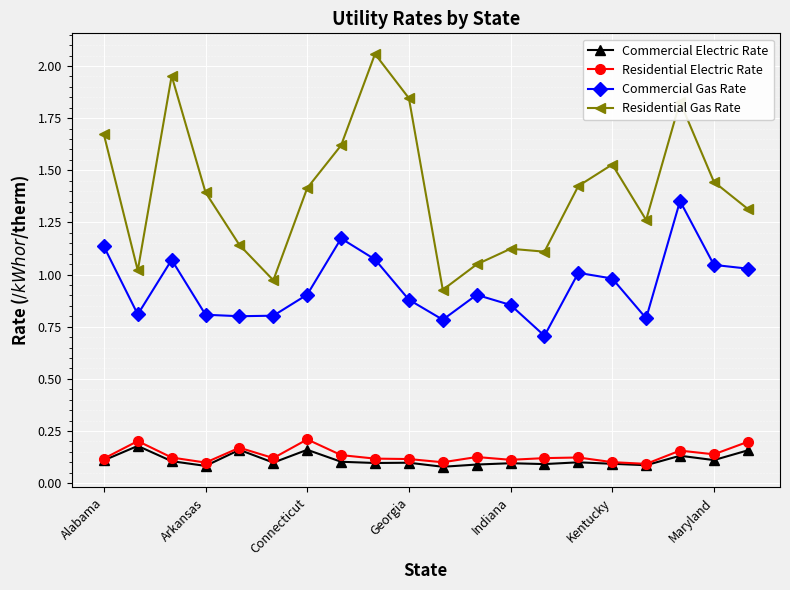

True or false: Residential Gas Rate has more than 2 interior local peaks.

True